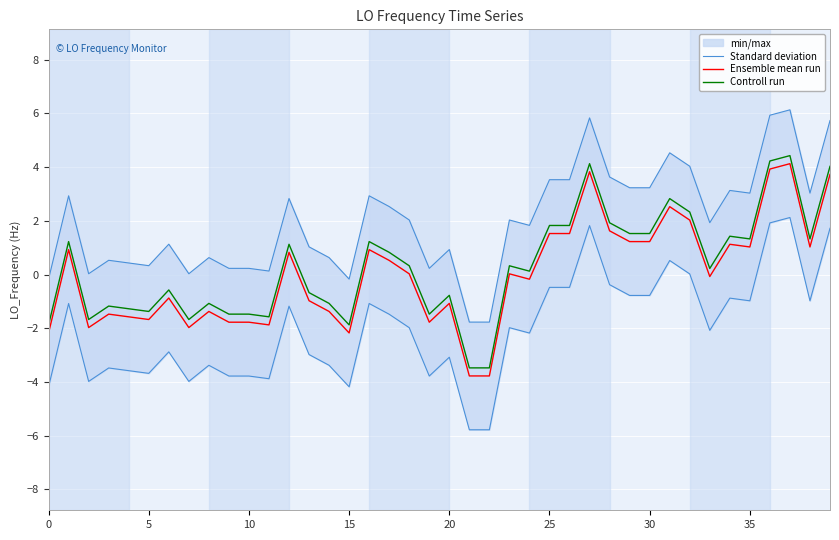

Reading left to right, transcribe all the data shown in this chart.

Standard deviation: -0.2	2.9	0.0	0.5	0.4	0.3	1.1	0.0	0.6	0.2	0.2	0.1	2.8	1.0	0.6	-0.2	2.9	2.5	2.0	0.2	0.9	-1.8	-1.8	2.0	1.8	3.5	3.5	5.8	3.6	3.2	3.2	4.5	4.0	1.9	3.1	3.0	5.9	6.1	3.0	5.7
Ensemble mean run: -2.2	0.9	-2.0	-1.5	-1.6	-1.7	-0.9	-2.0	-1.4	-1.8	-1.8	-1.9	0.8	-1.0	-1.4	-2.2	0.9	0.5	0.0	-1.8	-1.1	-3.8	-3.8	0.0	-0.2	1.5	1.5	3.8	1.6	1.2	1.2	2.5	2.0	-0.1	1.1	1.0	3.9	4.1	1.0	3.7
Controll run: -1.9	1.2	-1.7	-1.2	-1.3	-1.4	-0.6	-1.7	-1.1	-1.5	-1.5	-1.6	1.1	-0.7	-1.1	-1.9	1.2	0.8	0.3	-1.5	-0.8	-3.5	-3.5	0.3	0.1	1.8	1.8	4.1	1.9	1.5	1.5	2.8	2.3	0.2	1.4	1.3	4.2	4.4	1.3	4.0